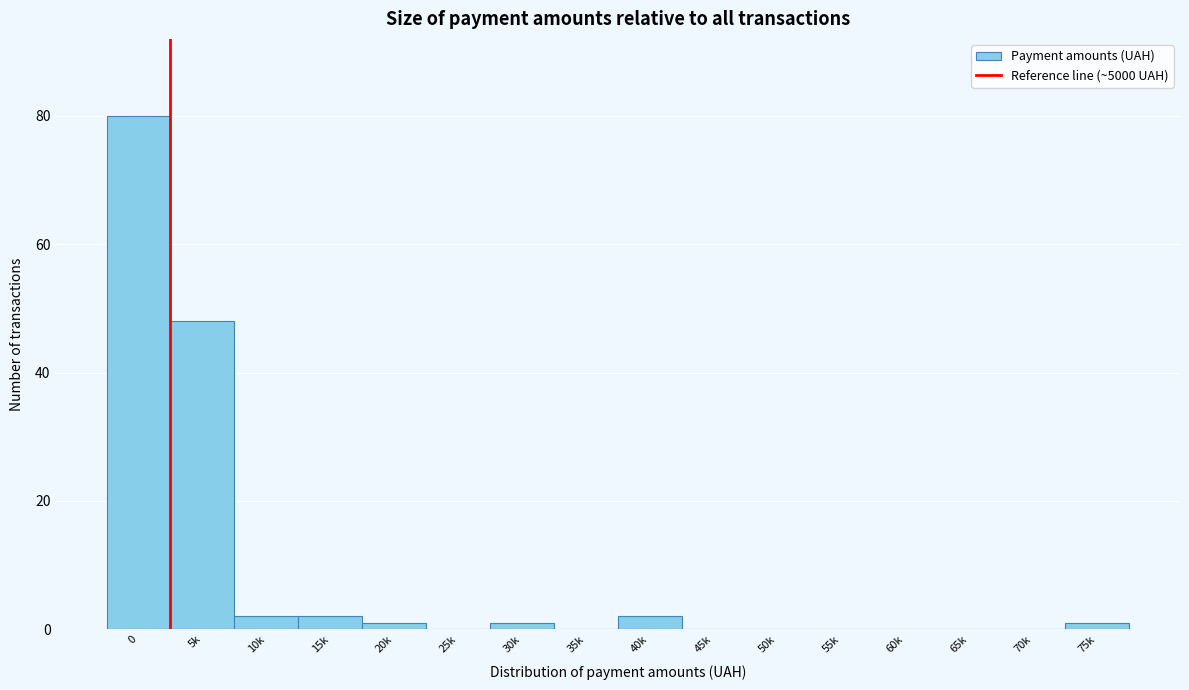

Reading left to right, extract all data points from this chart.

0=80	5k=48	10k=2	15k=2	20k=1	25k=0	30k=1	35k=0	40k=2	45k=0	50k=0	55k=0	60k=0	65k=0	70k=0	75k=1